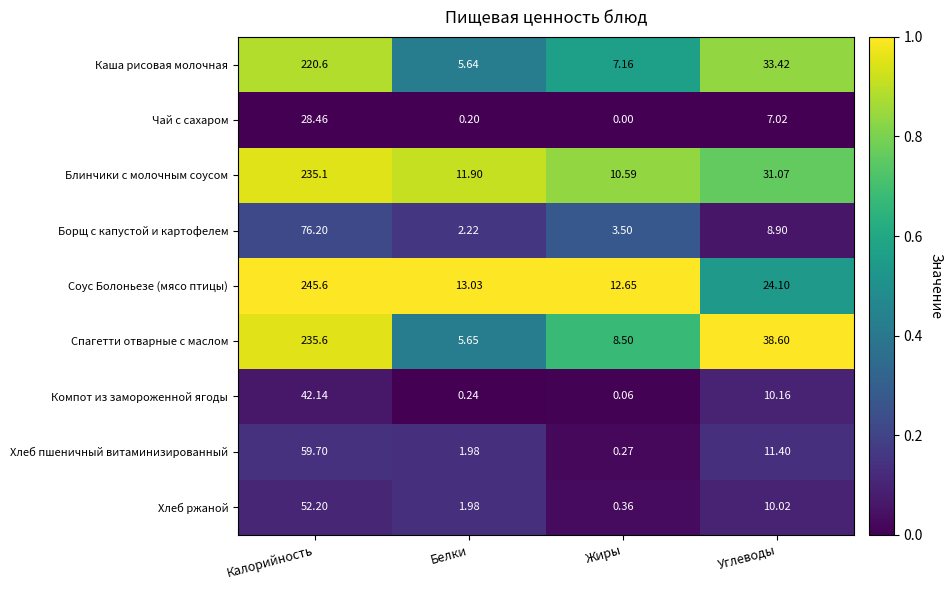

Is the value of Хлеб ржаной at Белки greater than the value of Блинчики с молочным соусом at Белки?

No